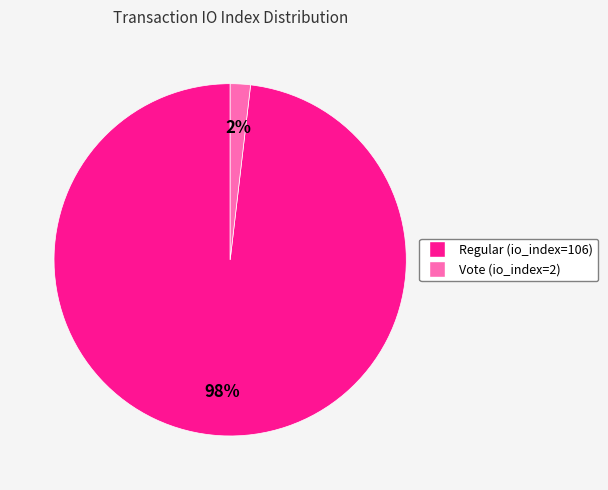

Rank the categories by value from lowest to highest.

Vote (io_index=2), Regular (io_index=106)